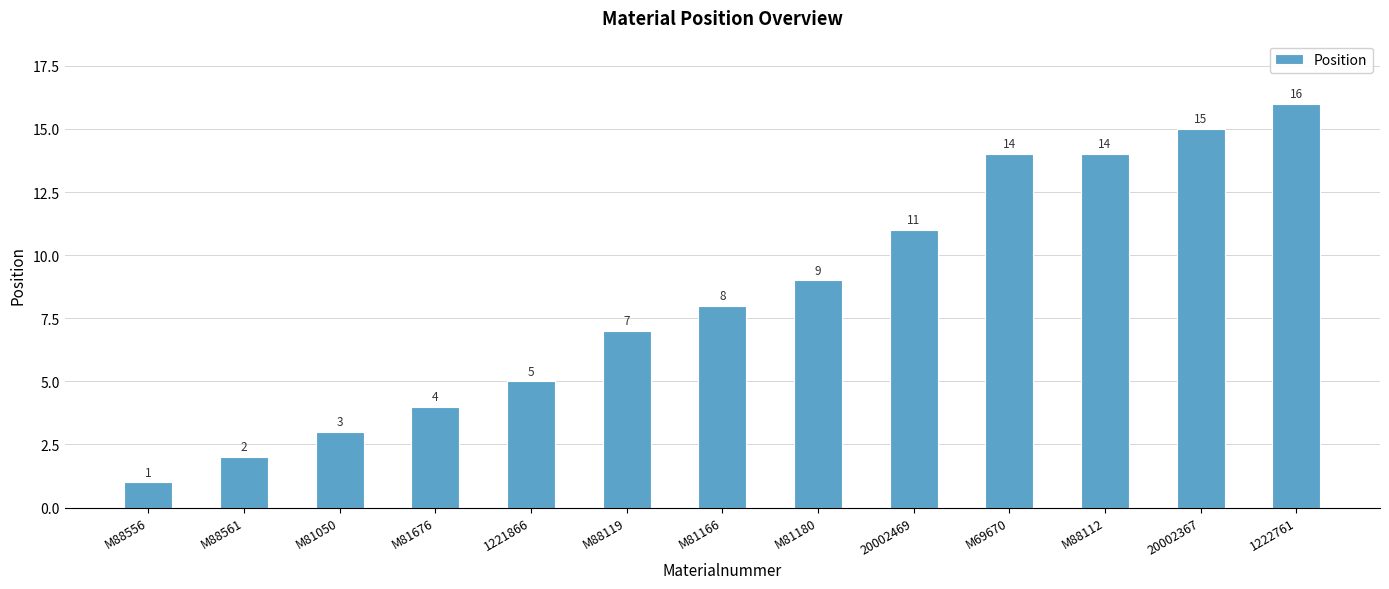

Are the bars horizontal?

No